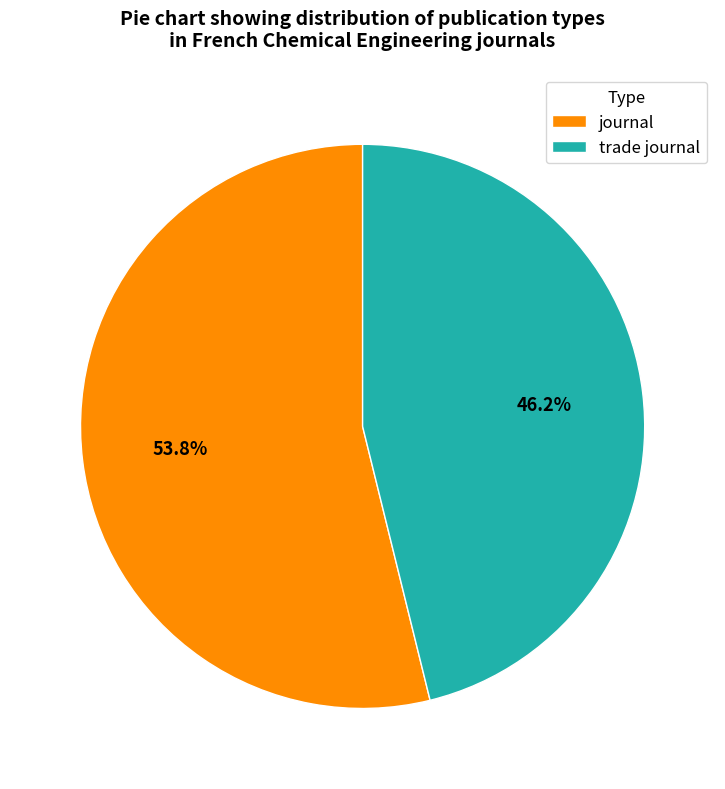

What percentage is the trade journal slice, to the nearest percent?

46%